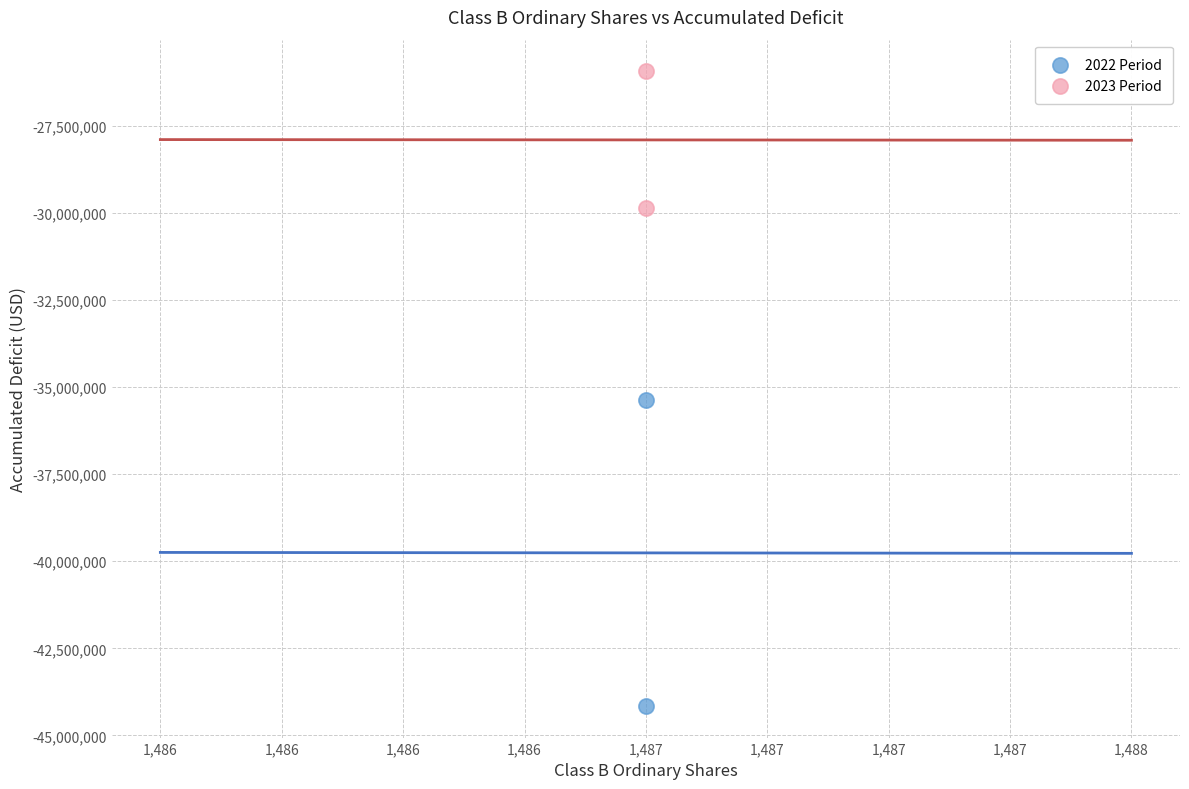

Across all data points, what is the average Y value?

-33835313